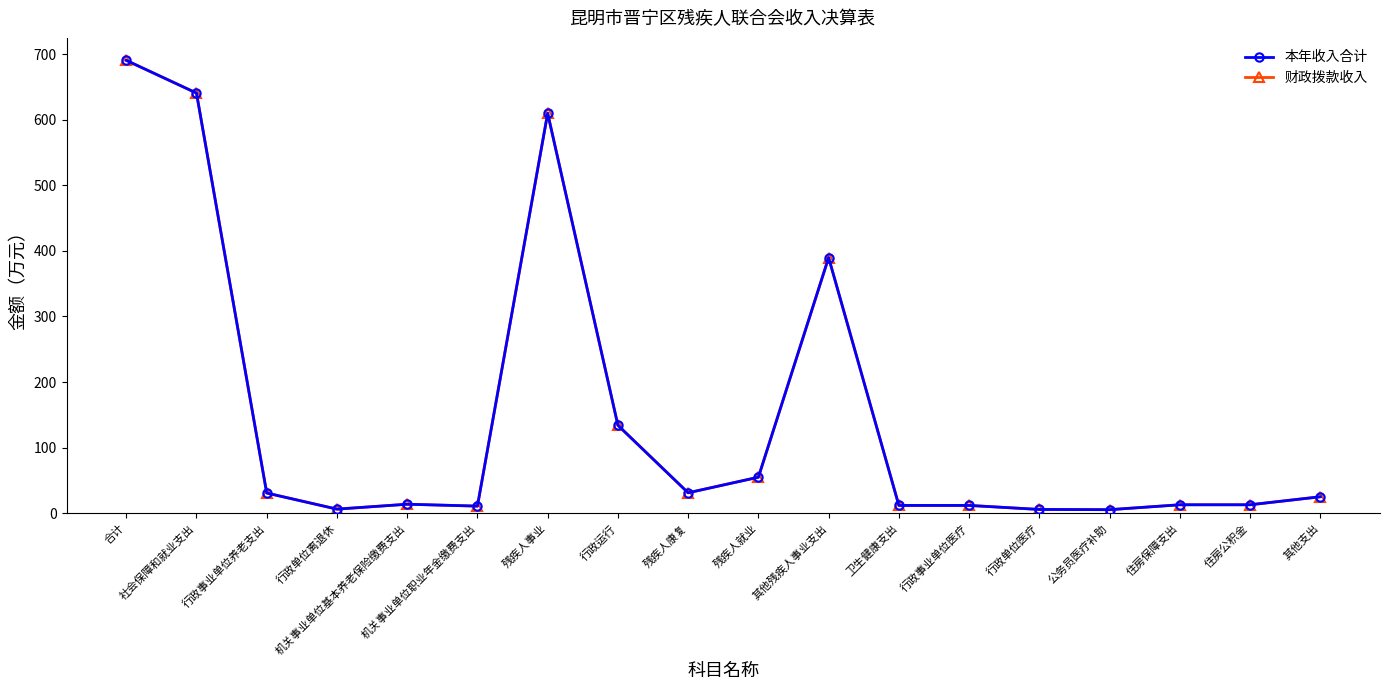

Which category has the highest value in the 财政拨款收入 series?

合计